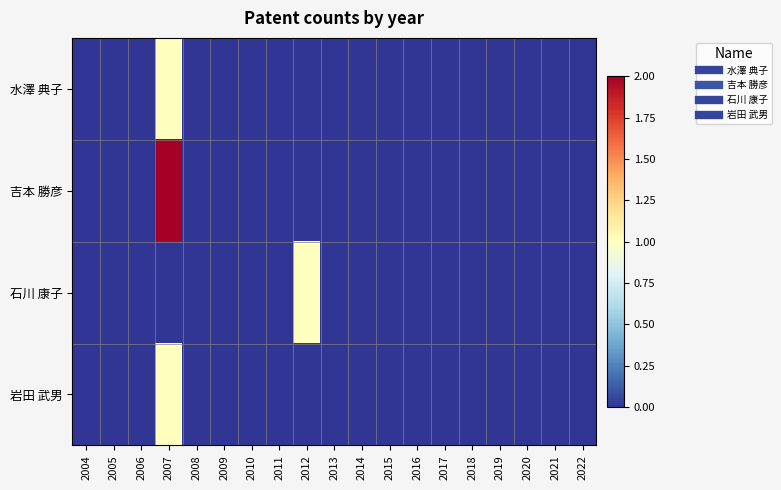

Count the number of data series in this chart.

4